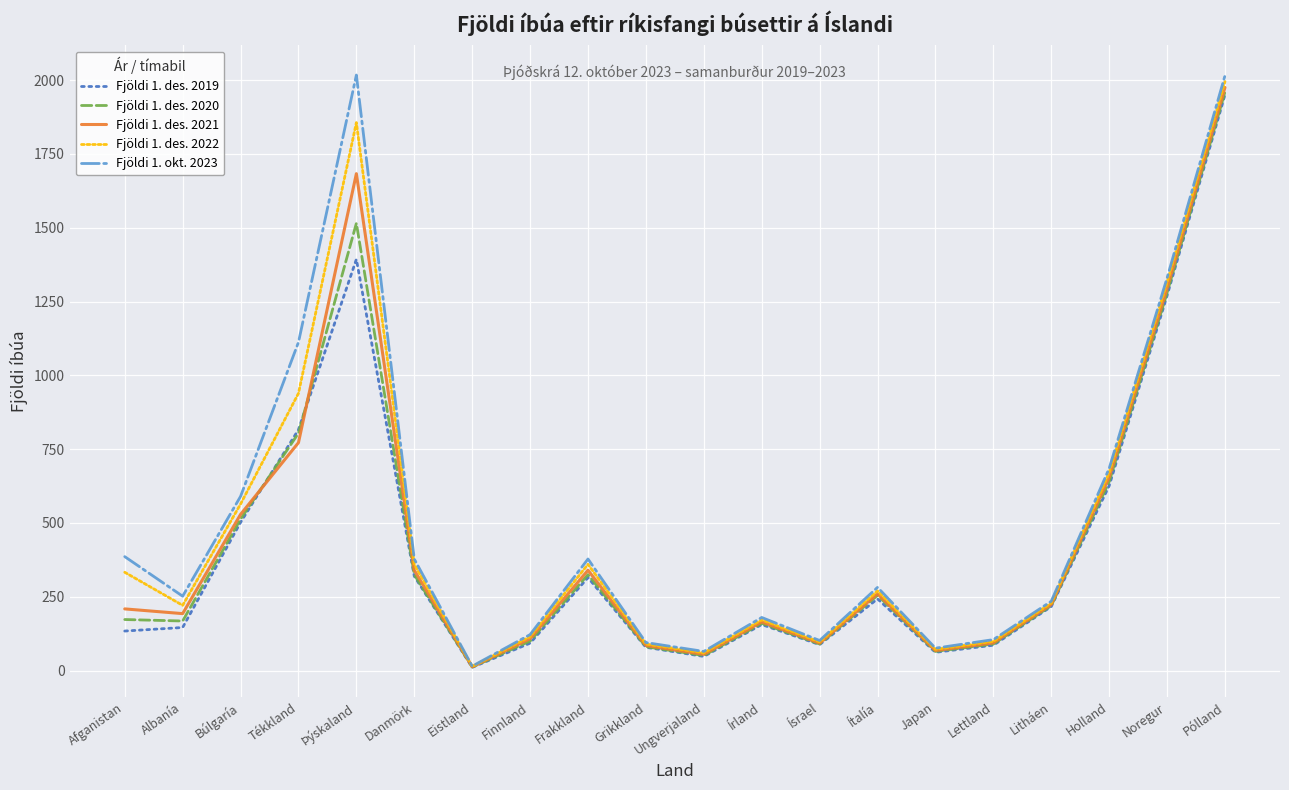

How many series are shown in this chart?

5